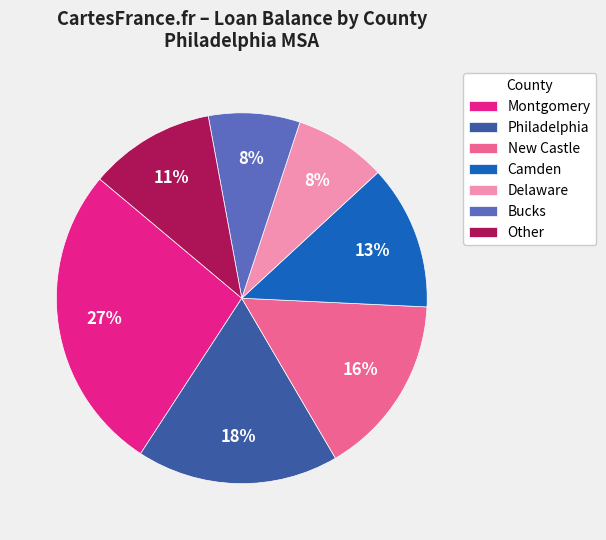

Combined, do Bucks and Delaware account for over 50%?

No